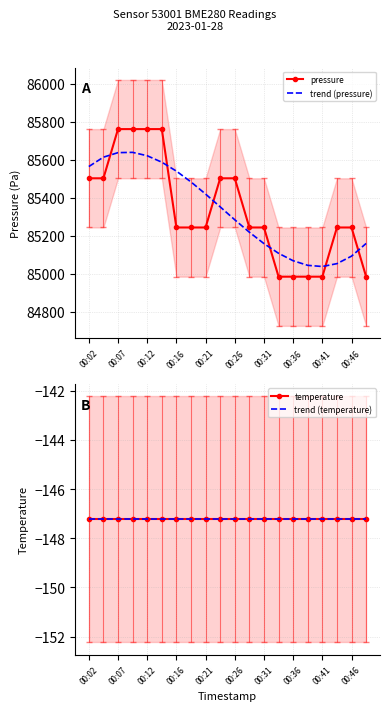

What is the sum of all temperature values?

-2944.6